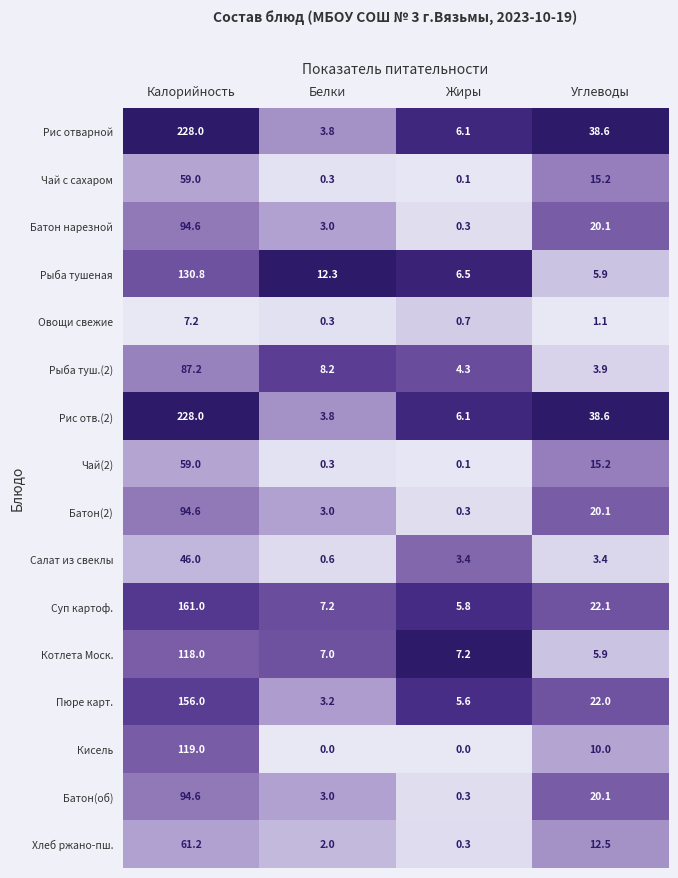

List the labels in order of Котлета Моск. value, largest first.

Калорийность, Жиры, Белки, Углеводы